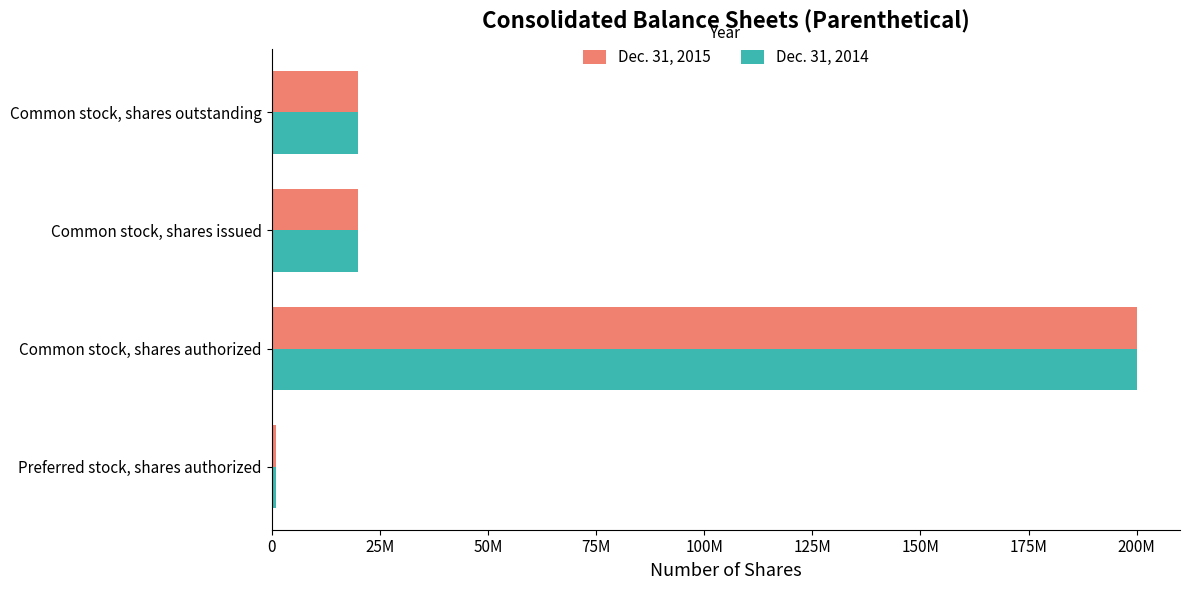

At which category does the chart reach its peak across all series?

Common stock, shares authorized